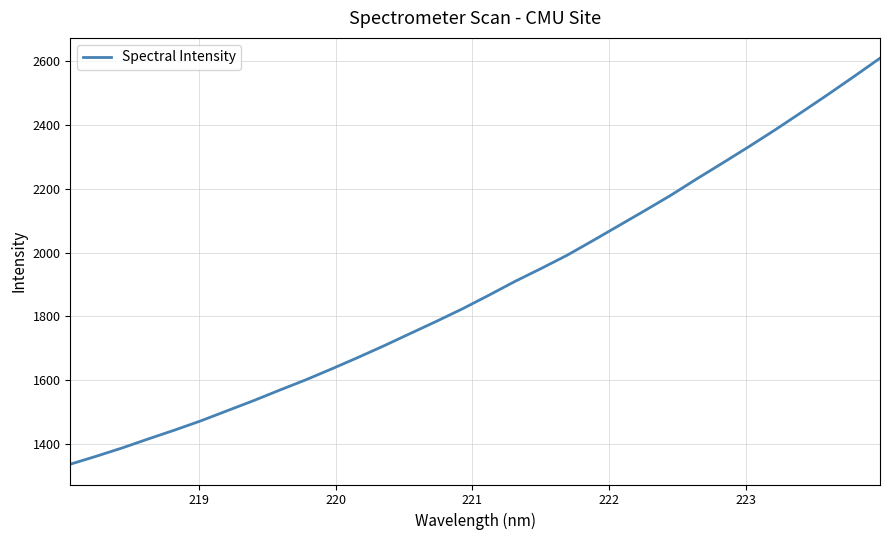

What is the average value?

1889.8